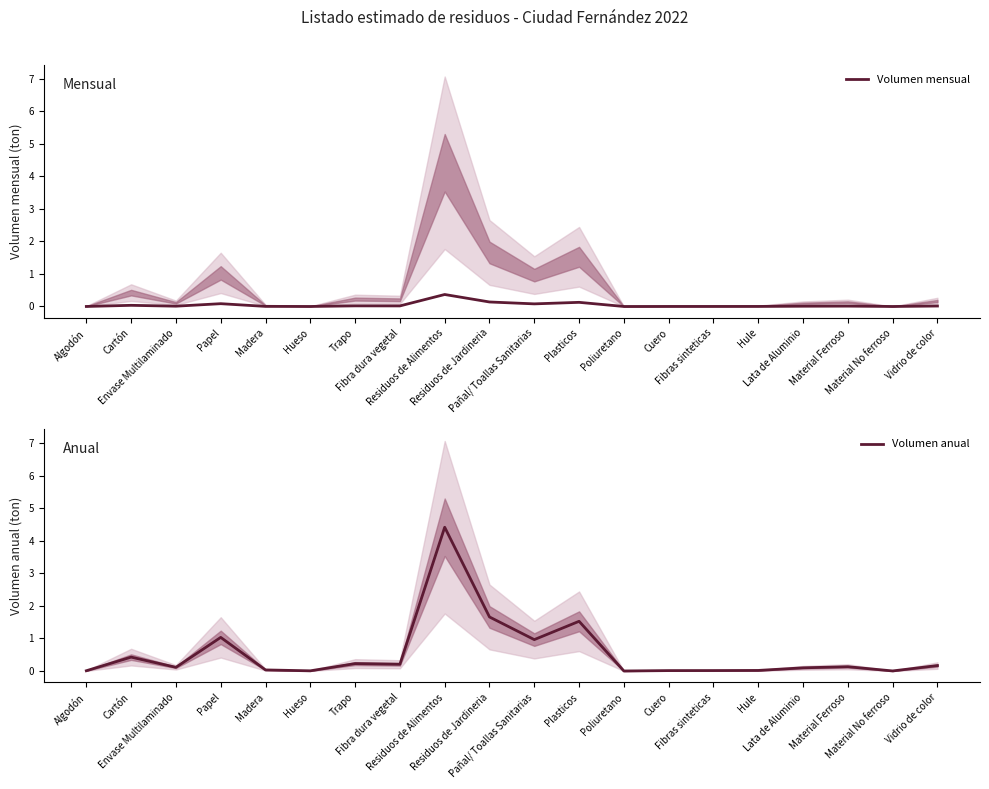

Is it true that Volumen anual equals 1.7 at Residuos de Jardineria?

True